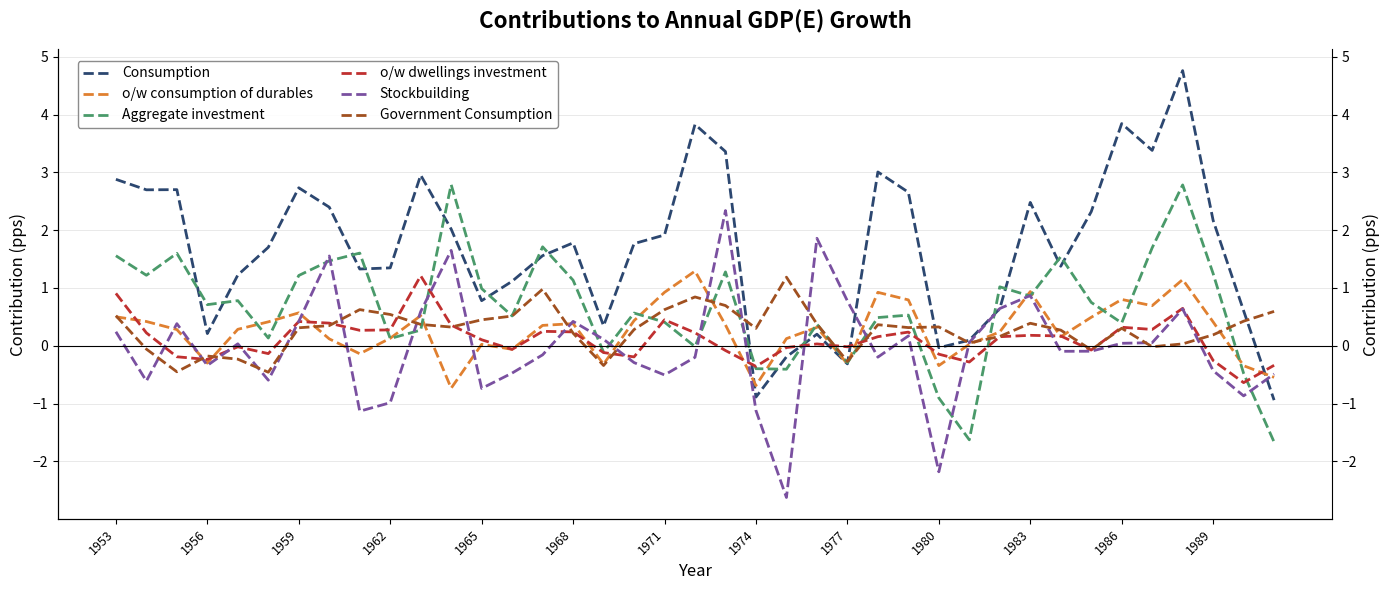

How many lines are shown in the chart?

6